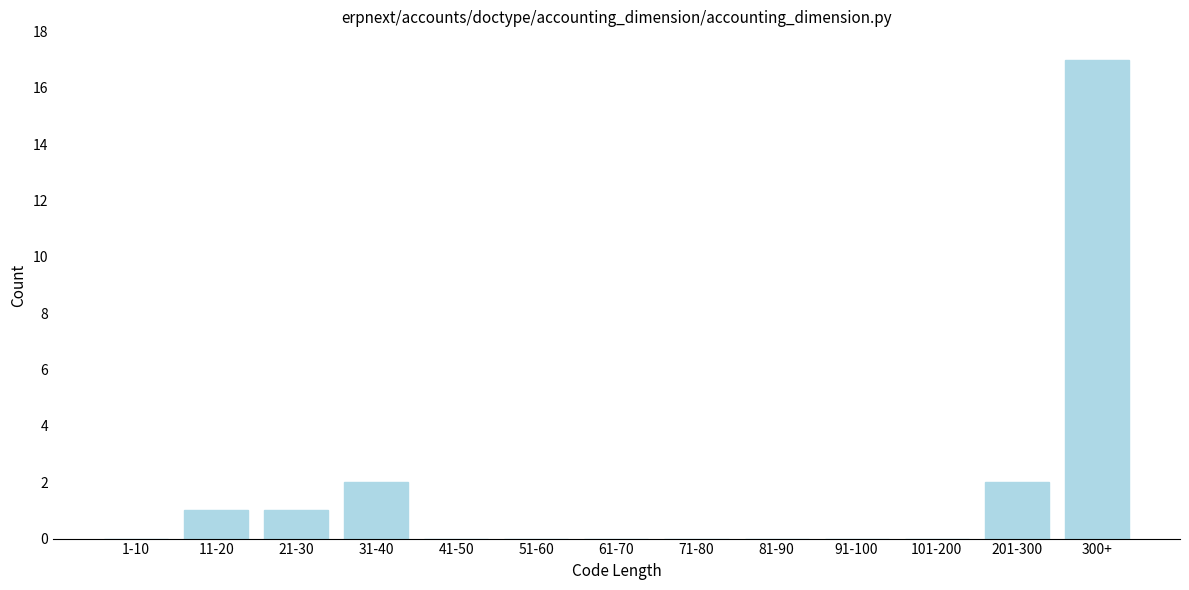

Reading left to right, extract all data points from this chart.

1-10=0	11-20=1	21-30=1	31-40=2	41-50=0	51-60=0	61-70=0	71-80=0	81-90=0	91-100=0	101-200=0	201-300=2	300+=17